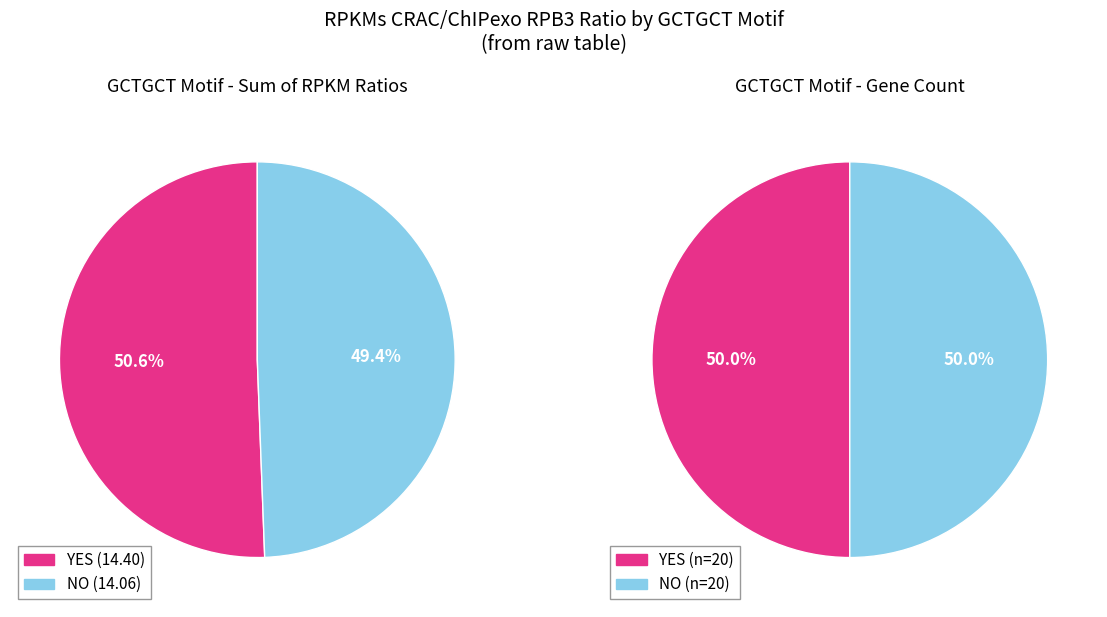

Is it true that 12 is 10% of the pie?

False